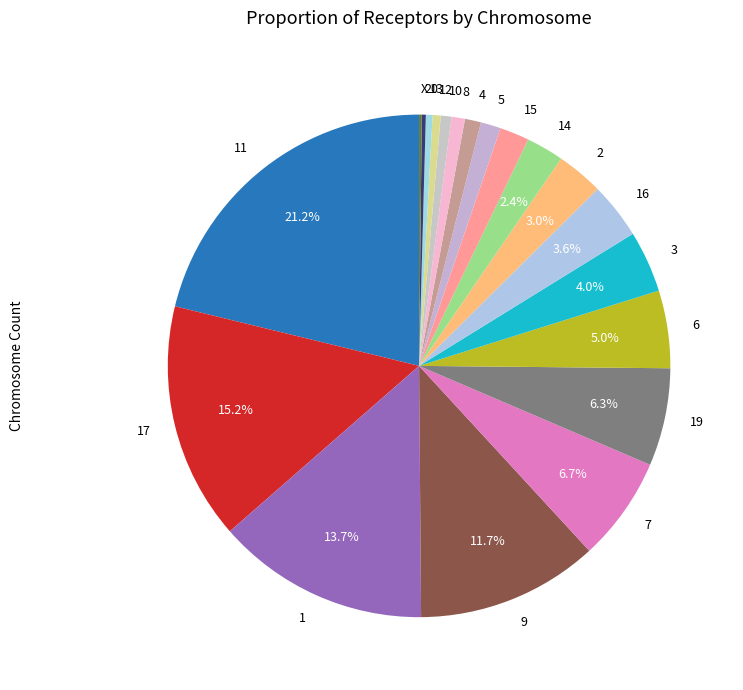

What is the largest slice in the pie chart?

11